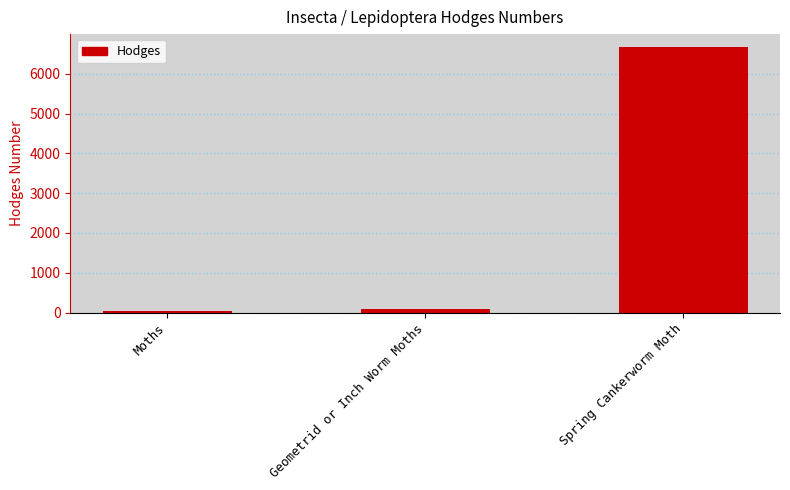

How many data points are less than 91?

1